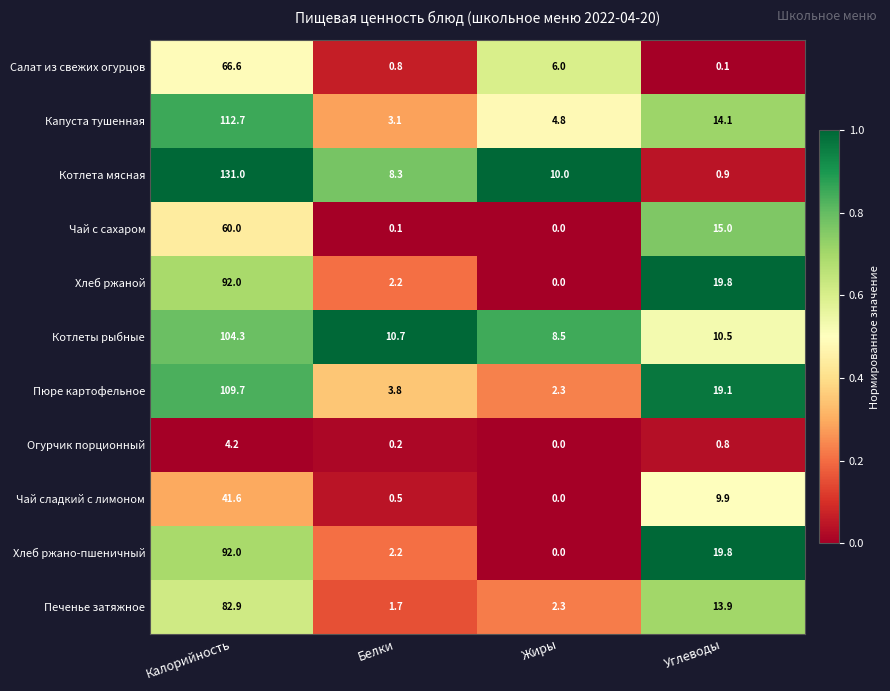

List the labels in order of Пюре картофельное value, smallest first.

Жиры, Белки, Углеводы, Калорийность